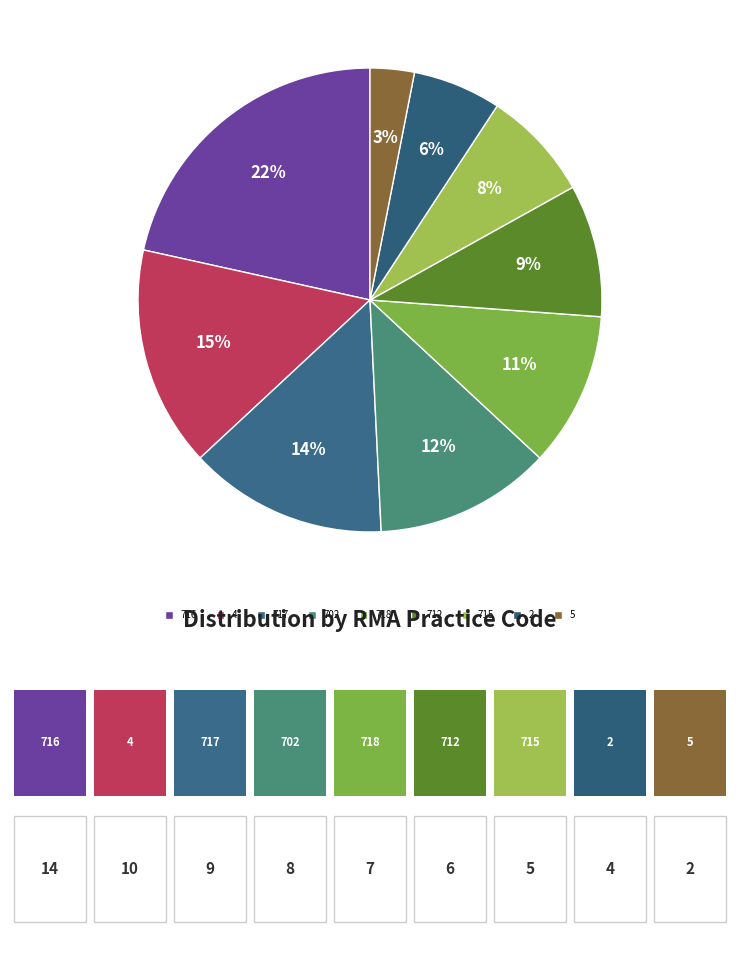

Which category has the biggest portion of the pie?

716